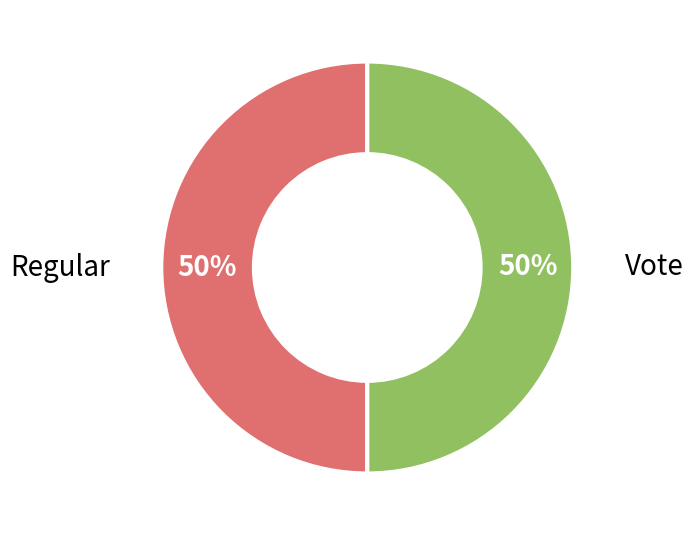

Do Vote and Regular together represent more than half of the pie?

Yes